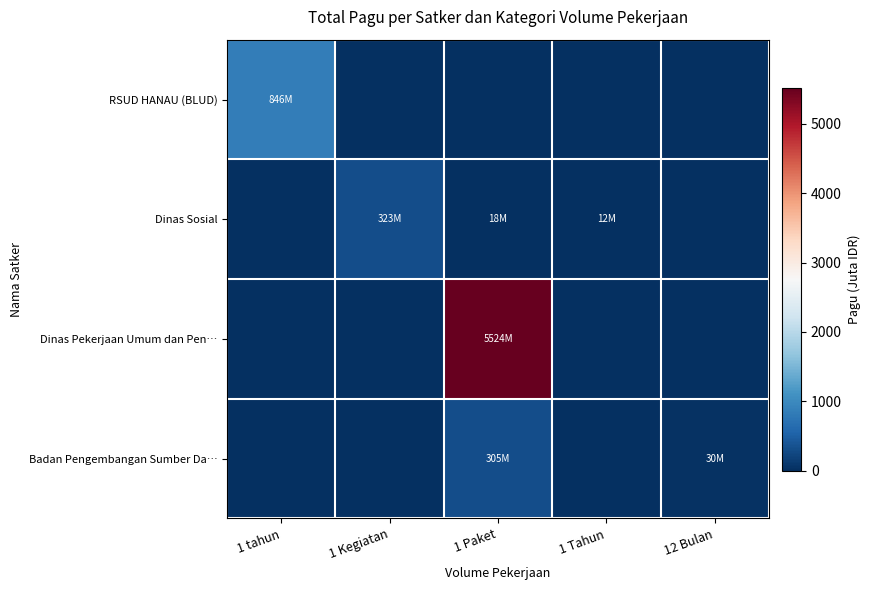

At which category does the chart reach its peak across all series?

1 Paket